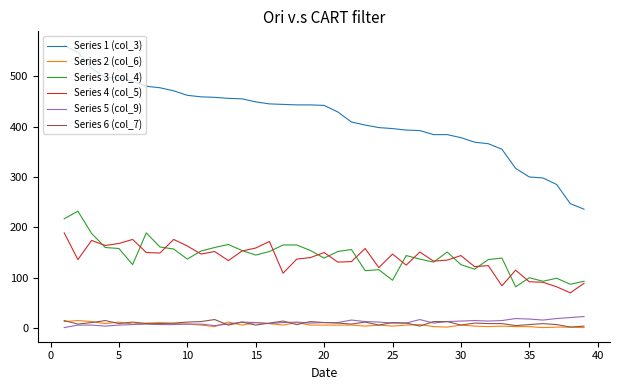

Which series has the widest spread of values?

Series 1 (col_3)